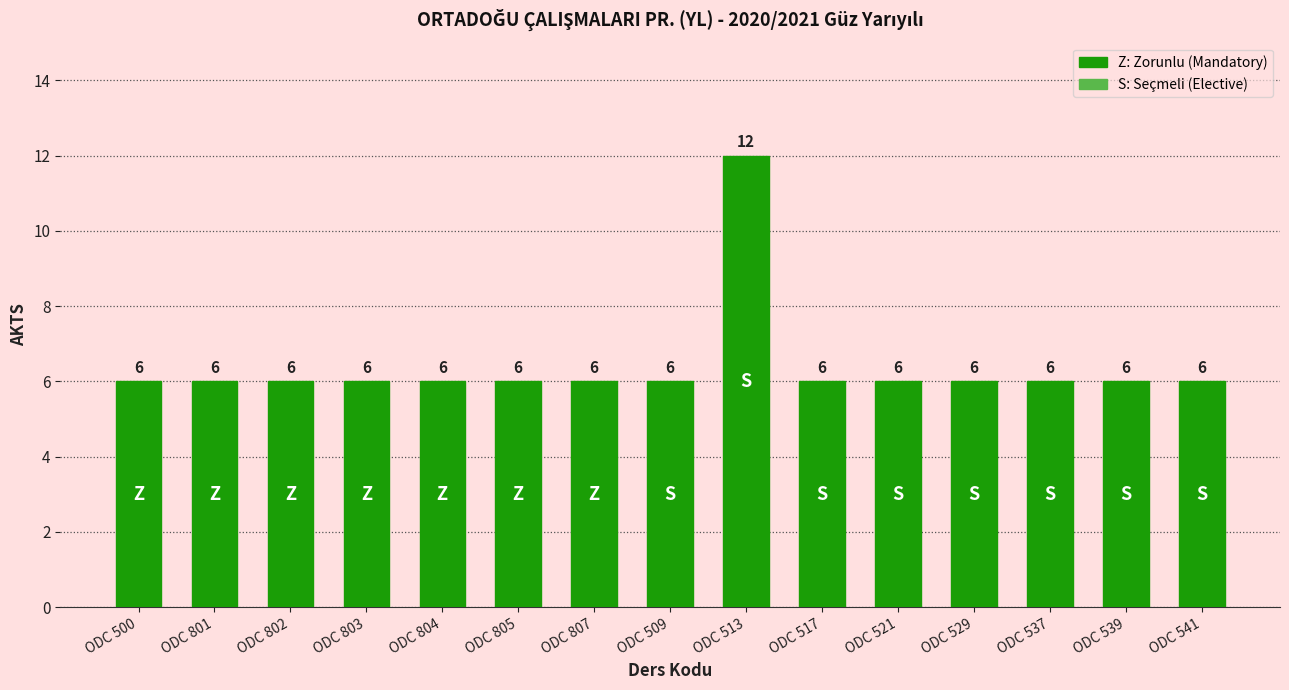

What is the value of the 7th bar from the left?

6